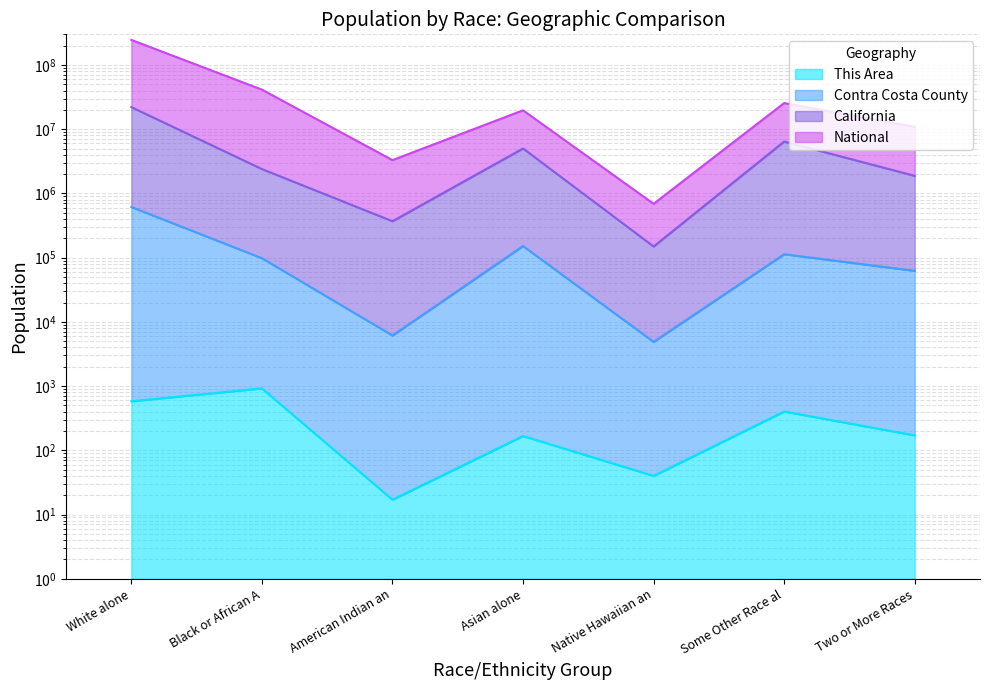

What is the minimum value shown in the chart?

17